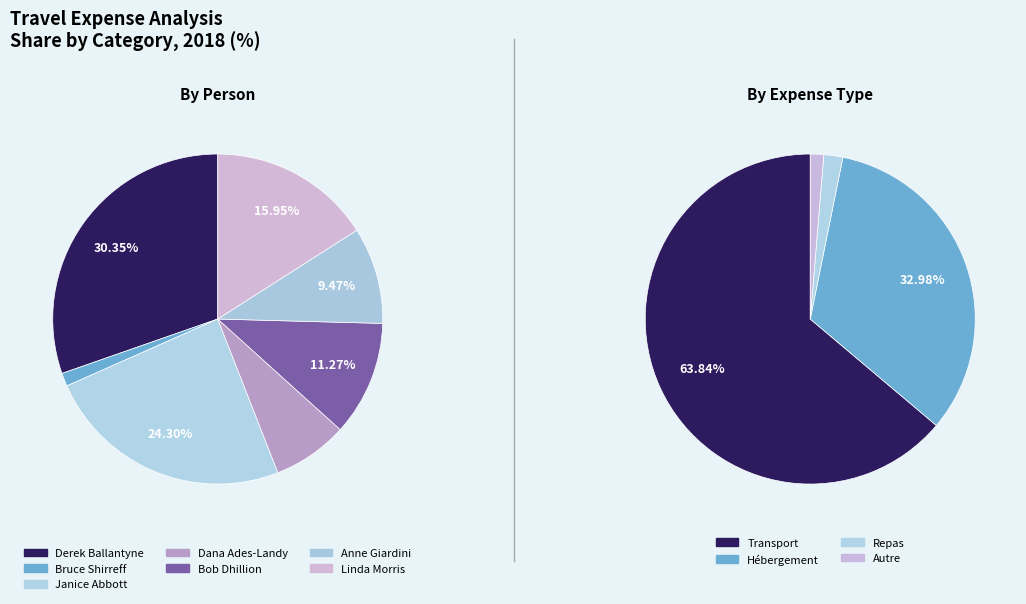

Which series has the largest range (max minus min)?

Hébergement